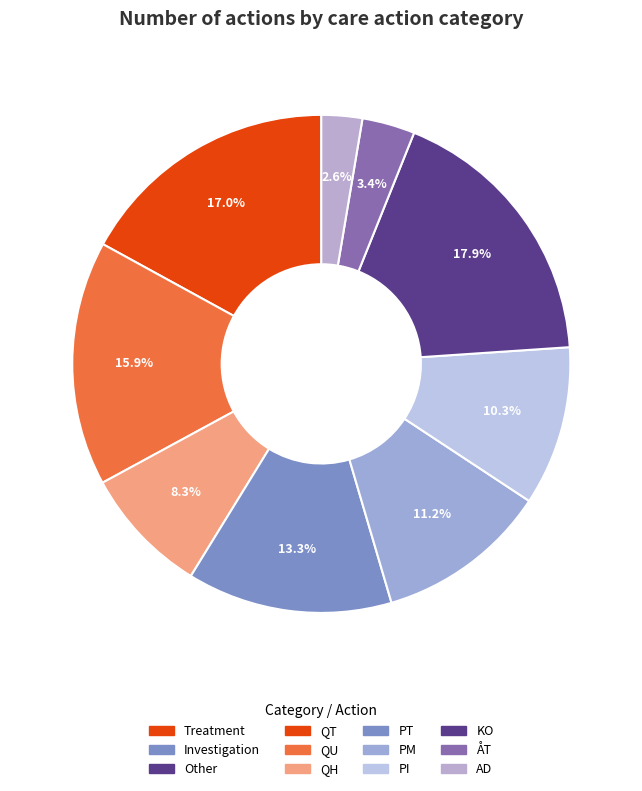

Count the number of slices in the pie.

9